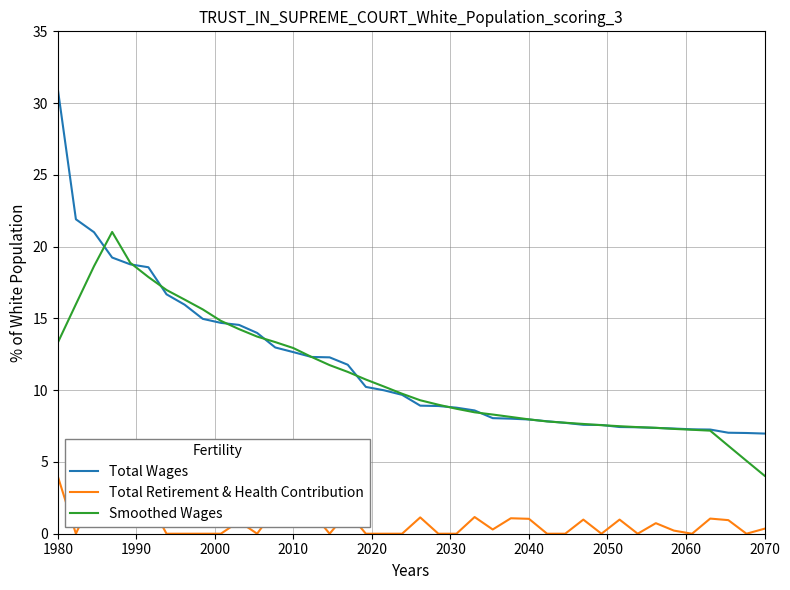

Which series has the largest range (max minus min)?

Total Wages